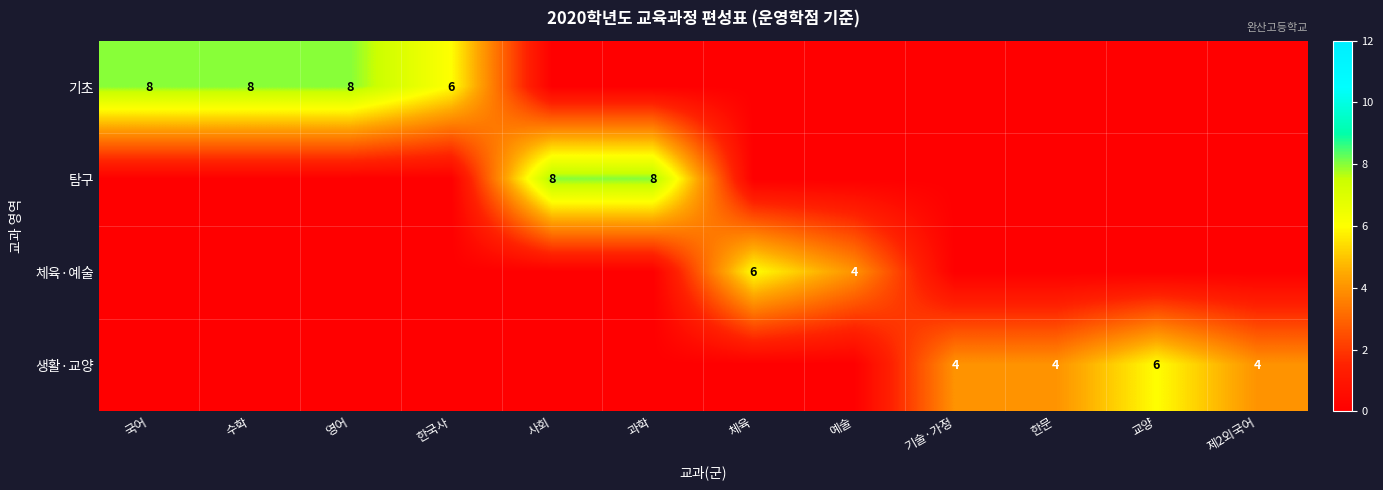

The value of 기초 at 영어 is 8. True or false?

True